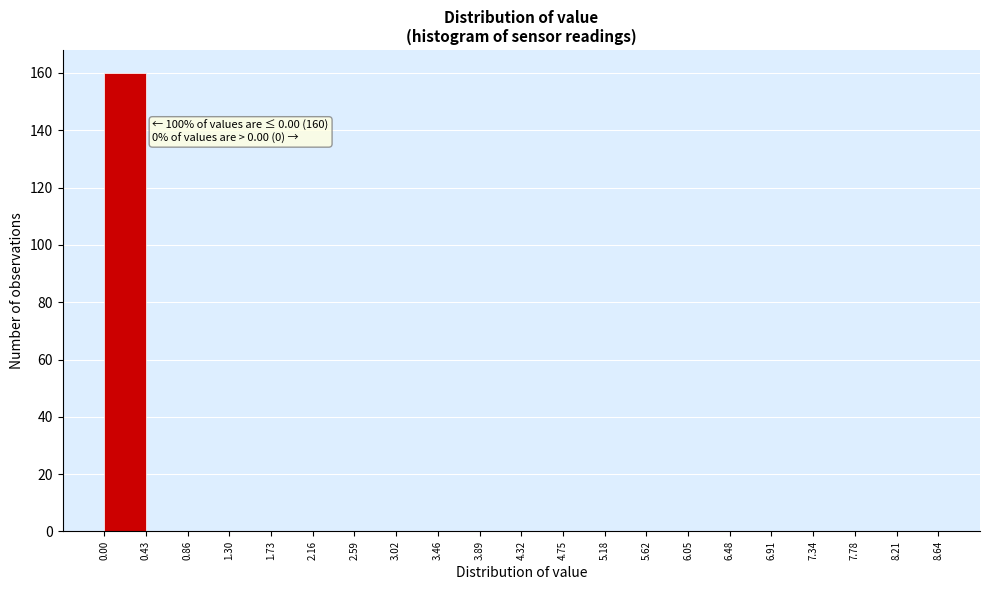

Which range on the x-axis has the tallest bar?

0.00 to 0.43